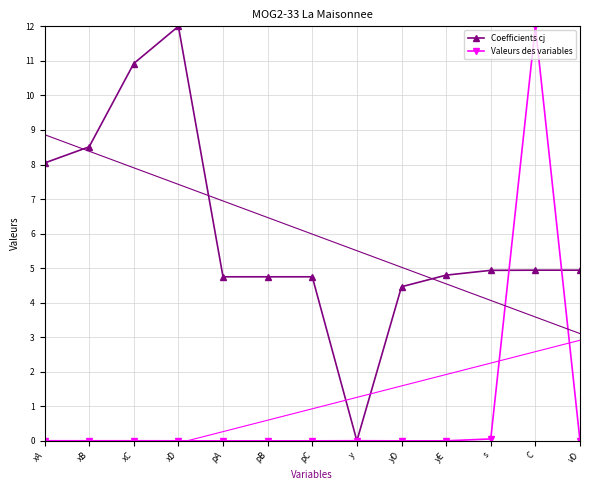

What is the label of the 11th point from the right?

xC